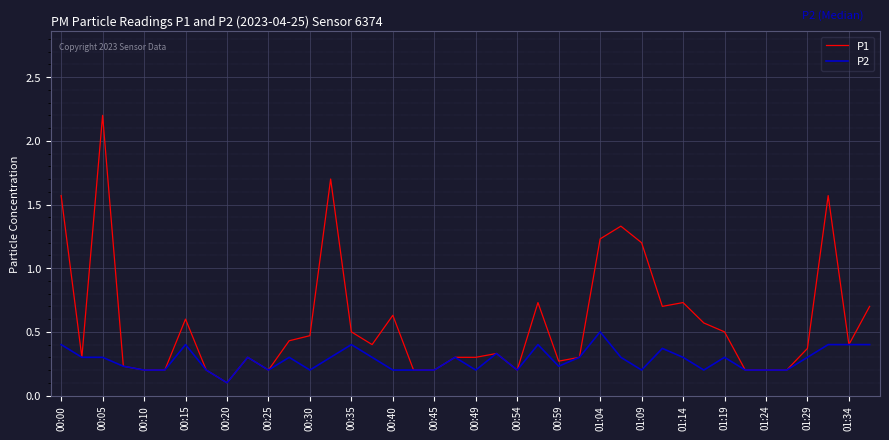

Which series has the largest total across all categories?

P1